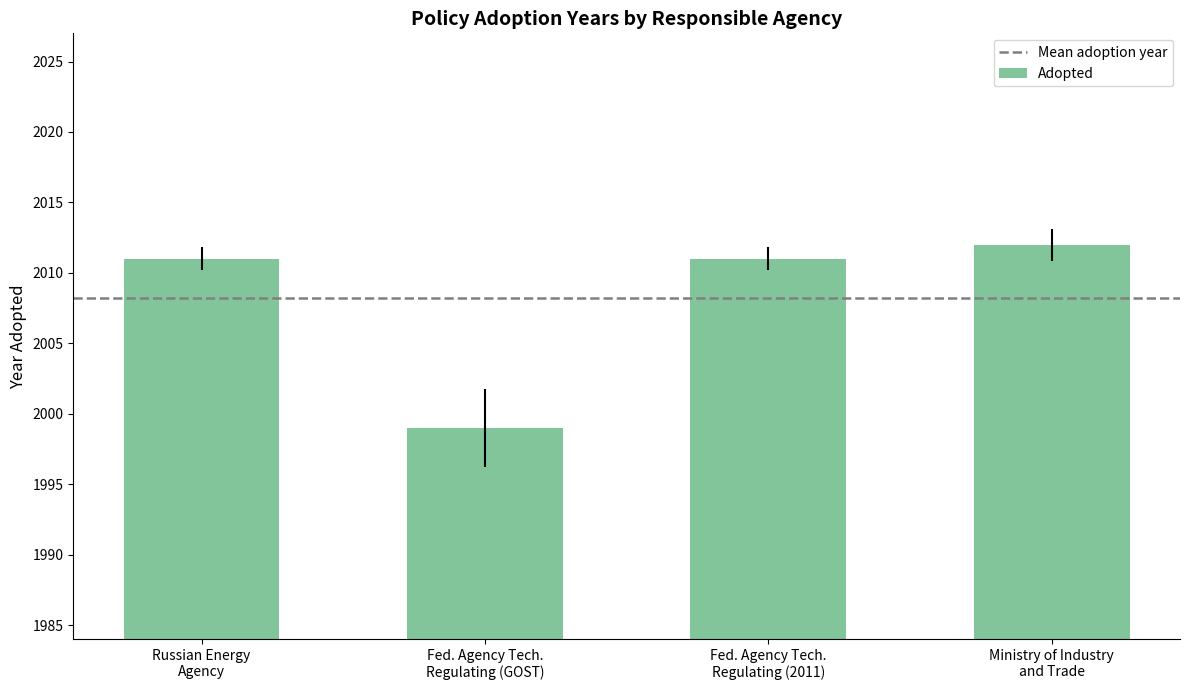

What is the minimum value shown in the chart?

1999